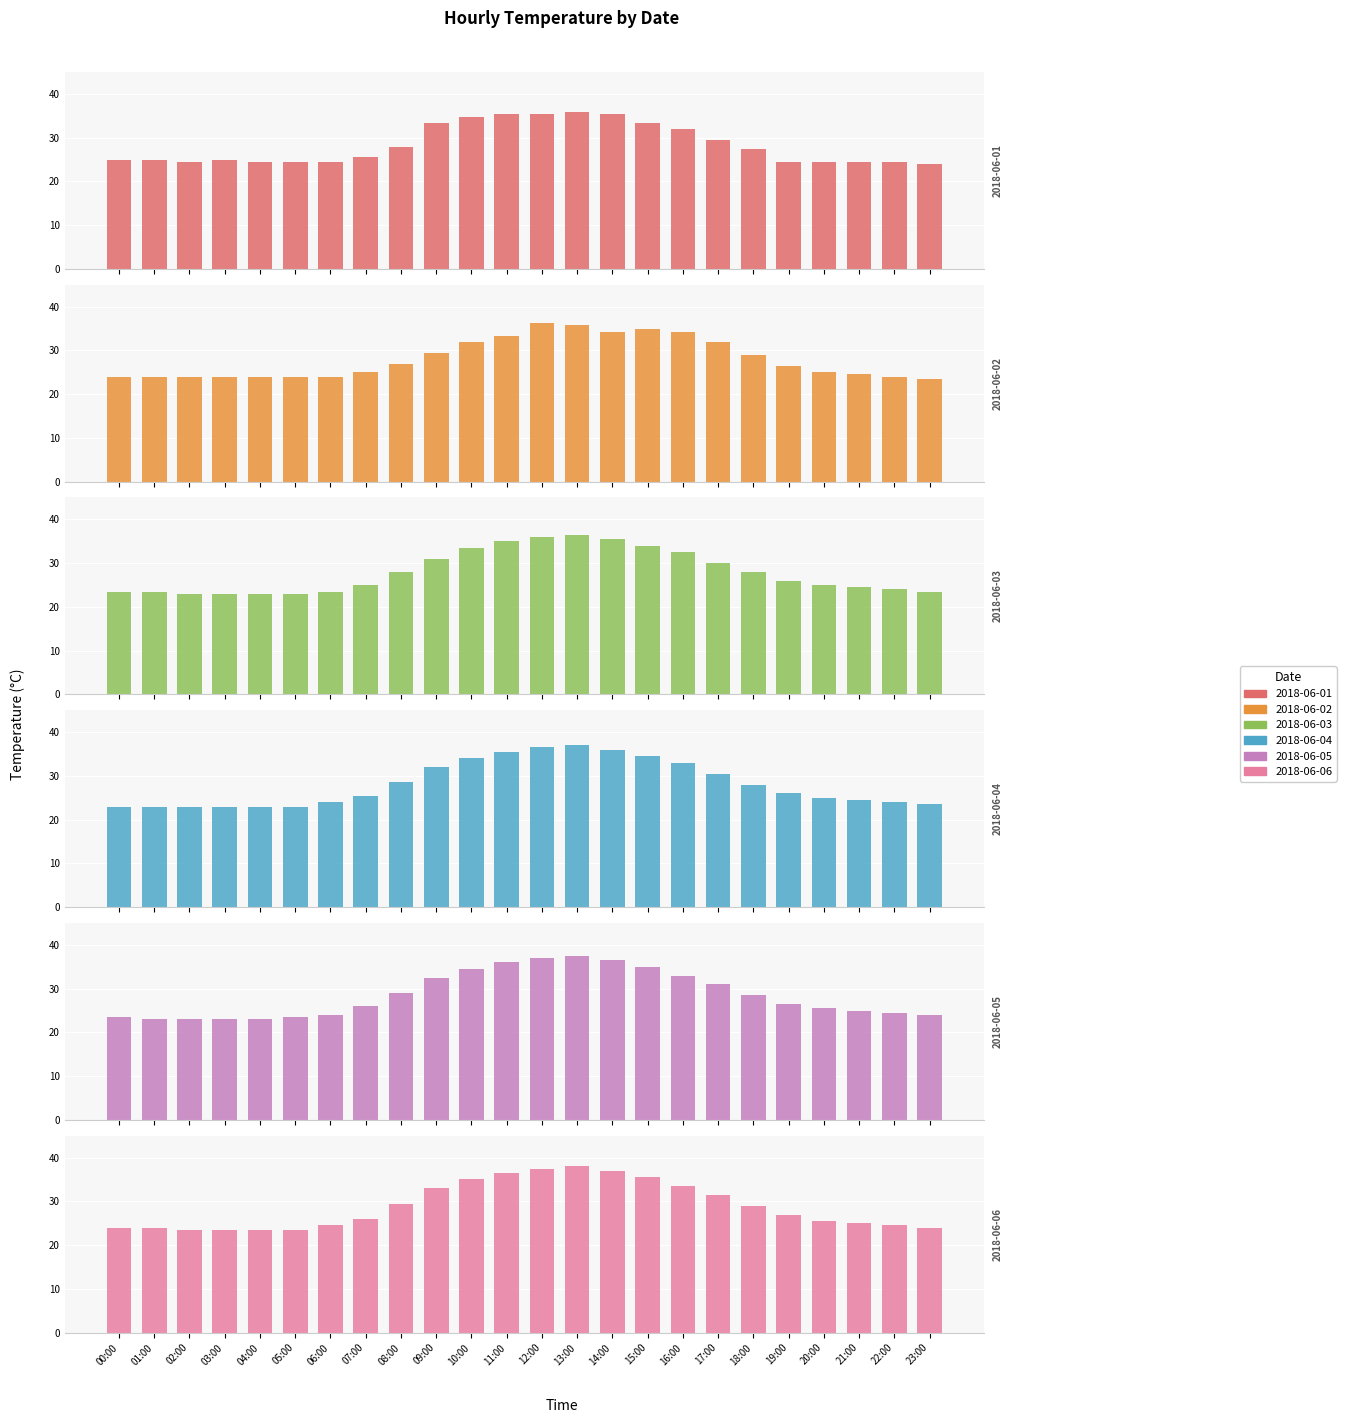

How many data points in 2018-06-05 are above 26?

12